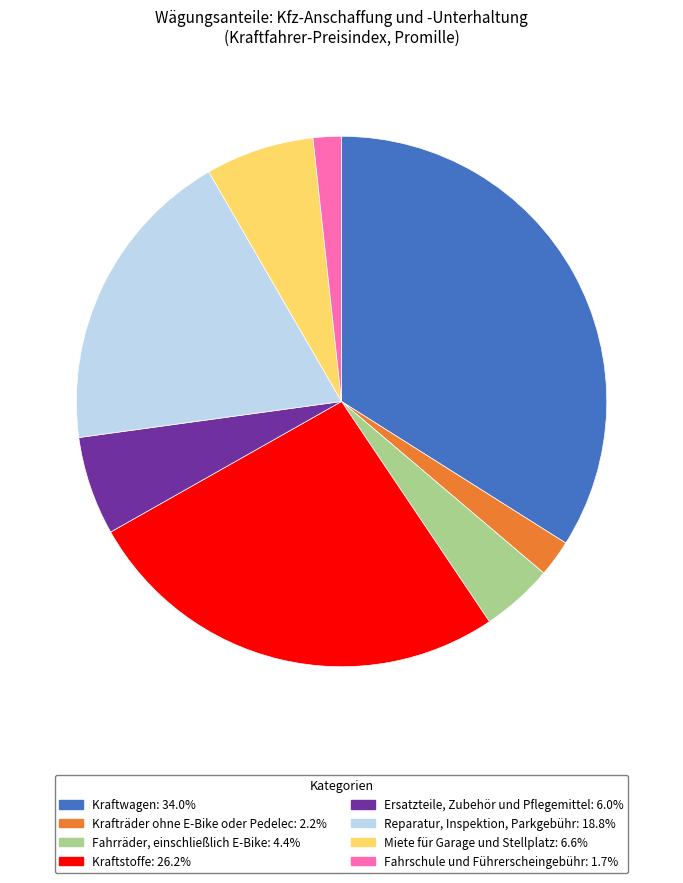

Is Reparatur, Inspektion, Parkgebühr the majority of the pie?

No